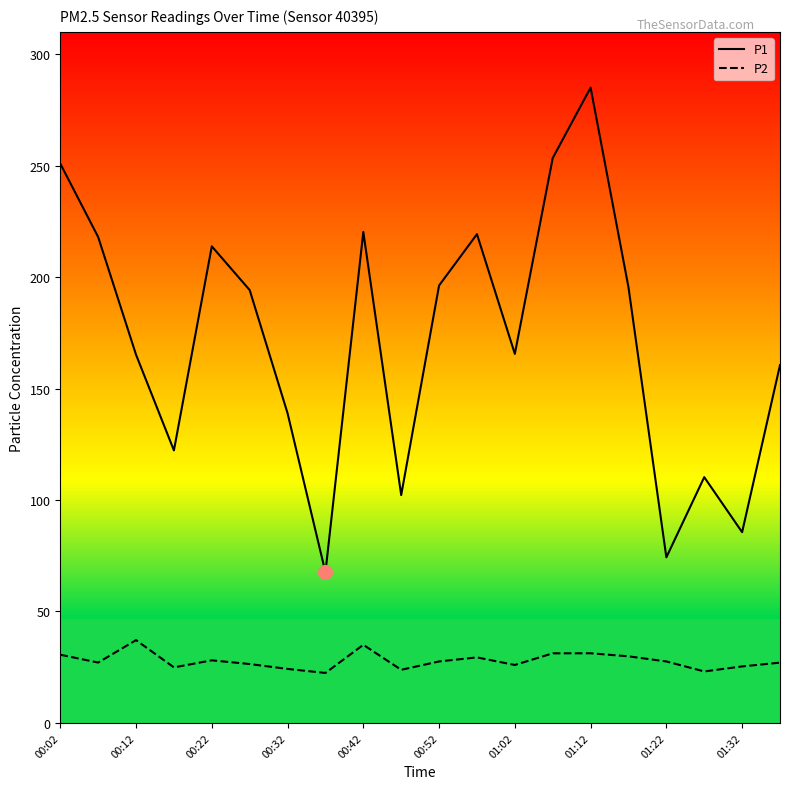

True or false: P1 and P2 cross at least once.

False